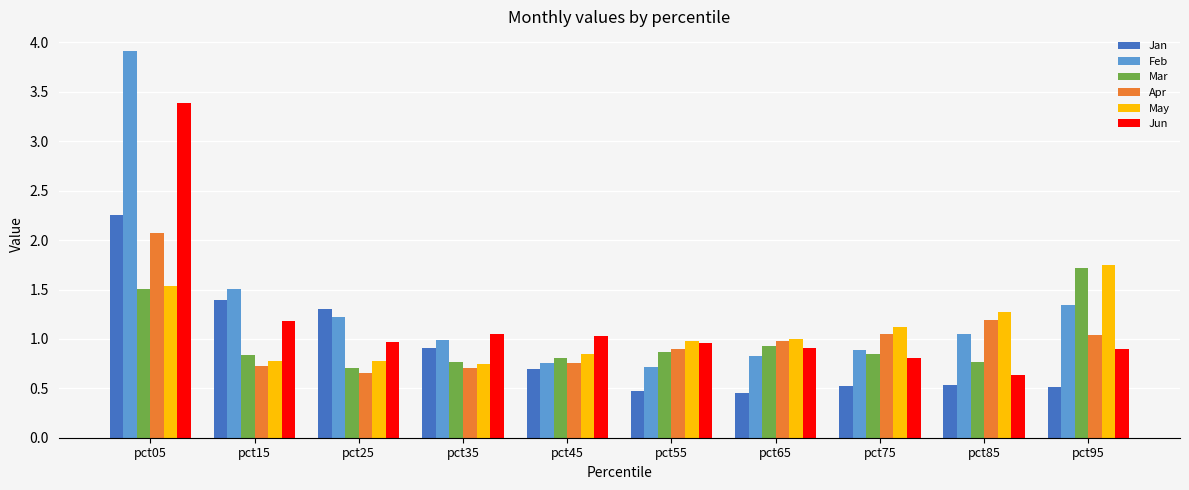

The May series shows 1.0 at pct35. True or false?

False